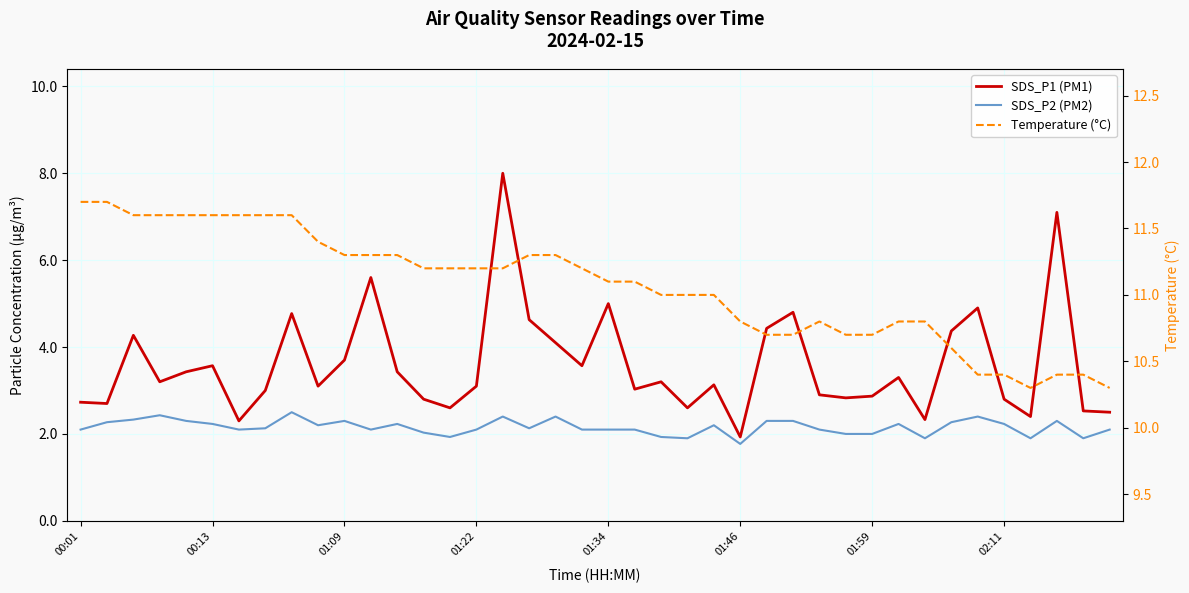

What position from the right is 23?

17